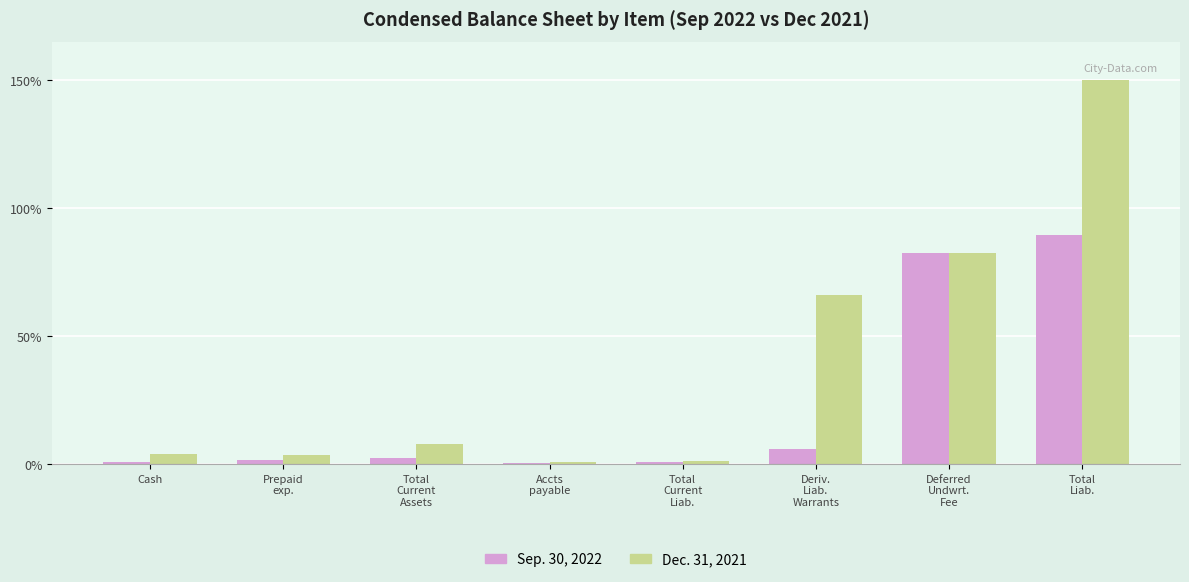

List the series in order of their peak value, lowest first.

Sep. 30, 2022, Dec. 31, 2021